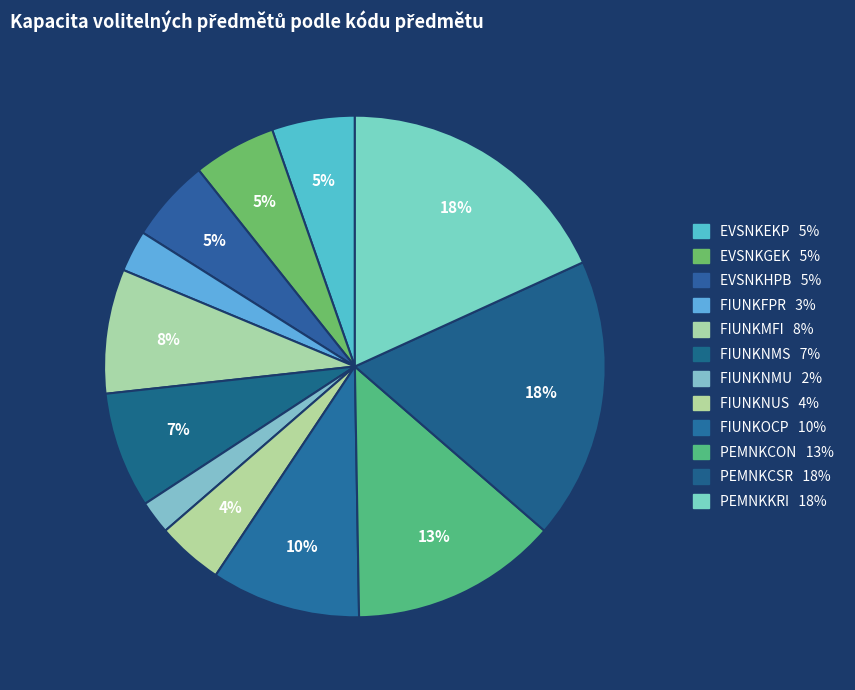

What is the smallest slice in the pie chart?

FIUNKNMU